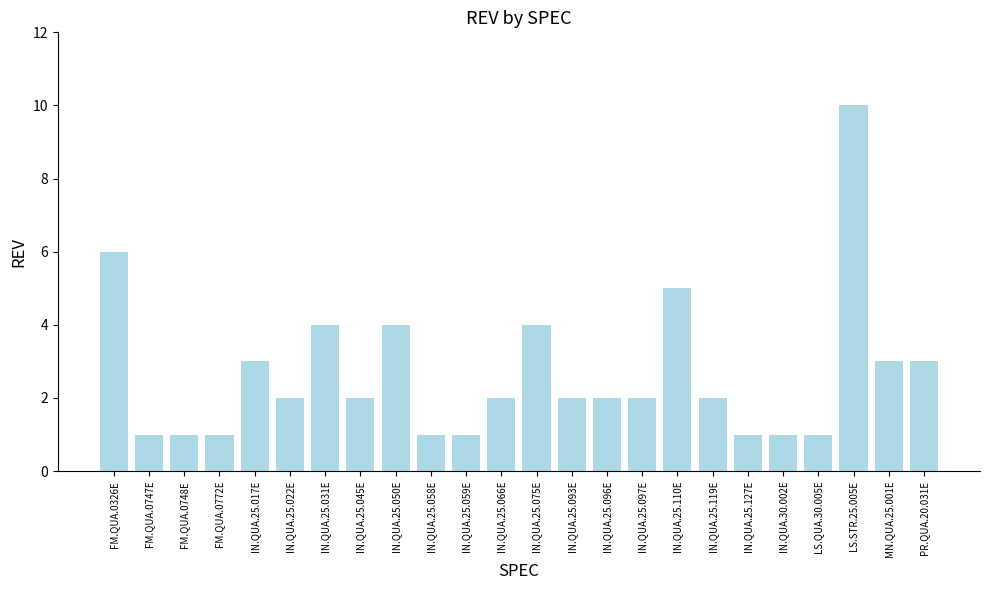

At which label is the value closest to 5?

IN.QUA.25.110E